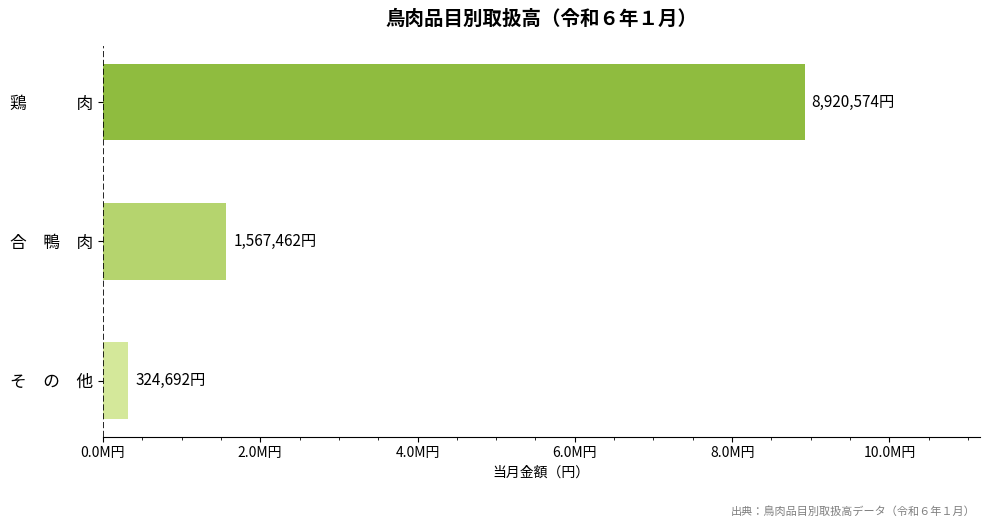

Are the bars horizontal?

Yes